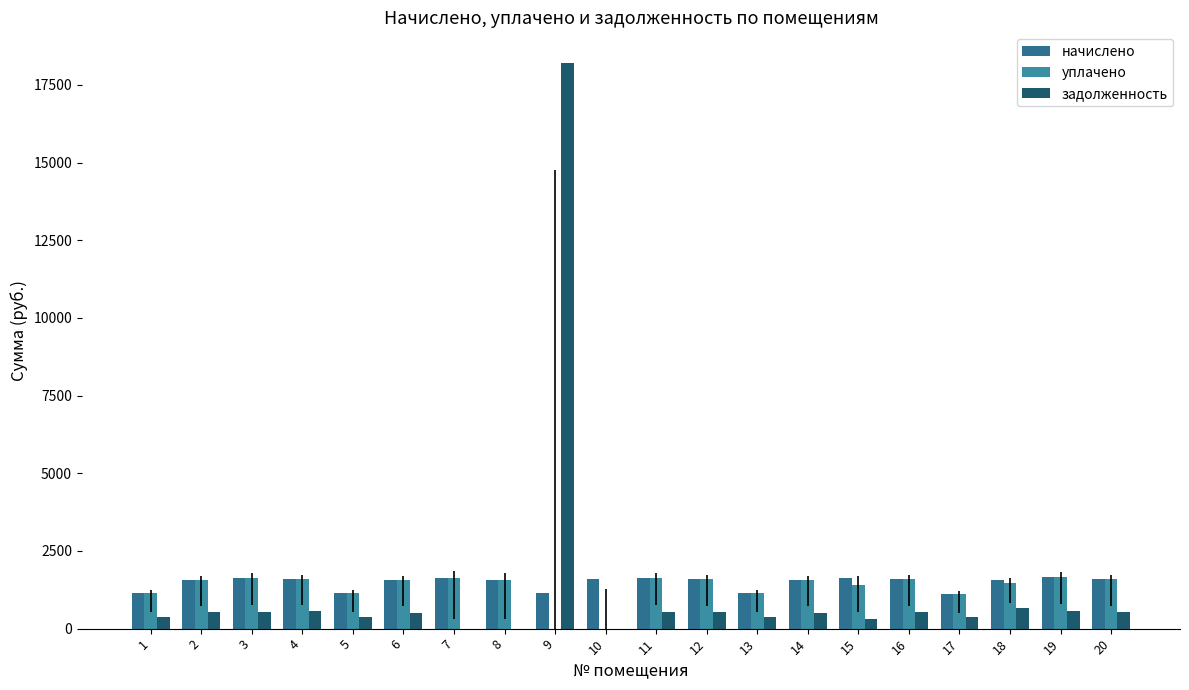

How many distinct data groups are displayed?

3